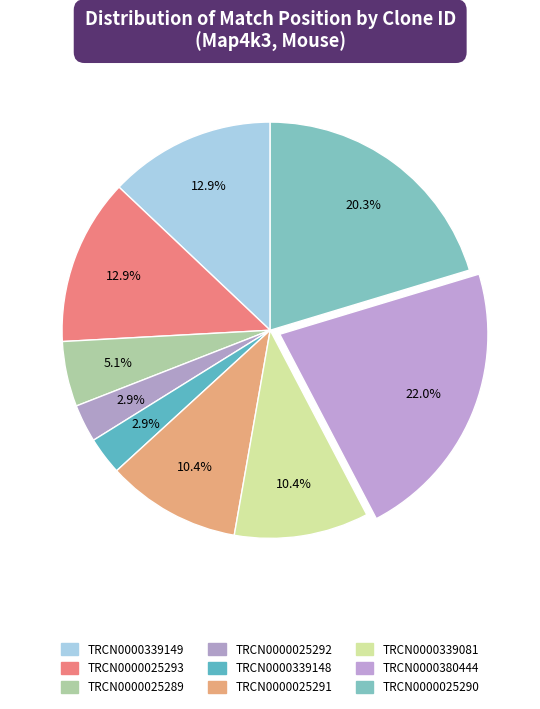

How many segments does this pie chart have?

9